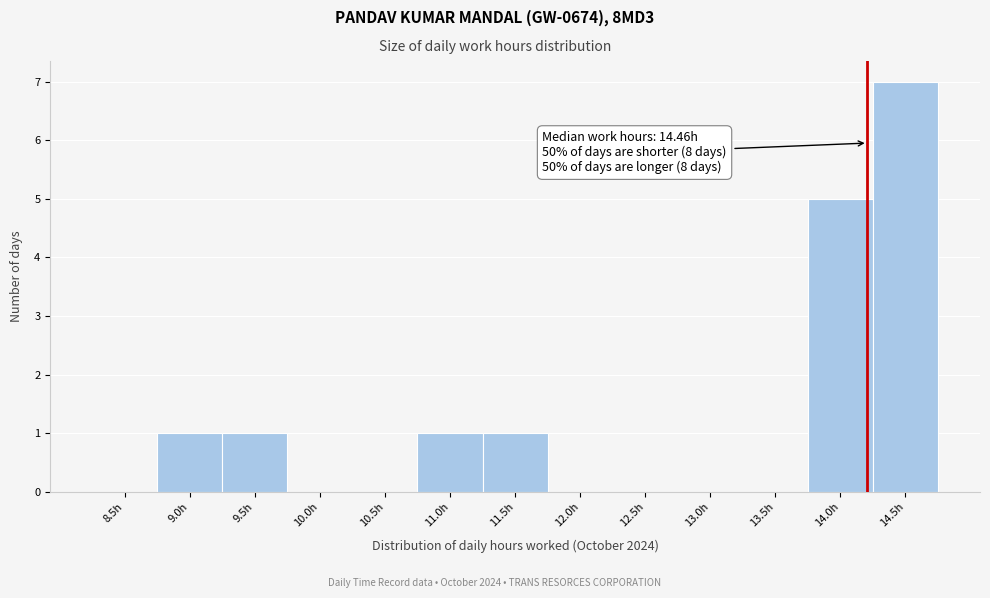

Reading right to left, extract all data points from this chart.

14.5h=7	14.0h=5	13.5h=0	13.0h=0	12.5h=0	12.0h=0	11.5h=1	11.0h=1	10.5h=0	10.0h=0	9.5h=1	9.0h=1	8.5h=0